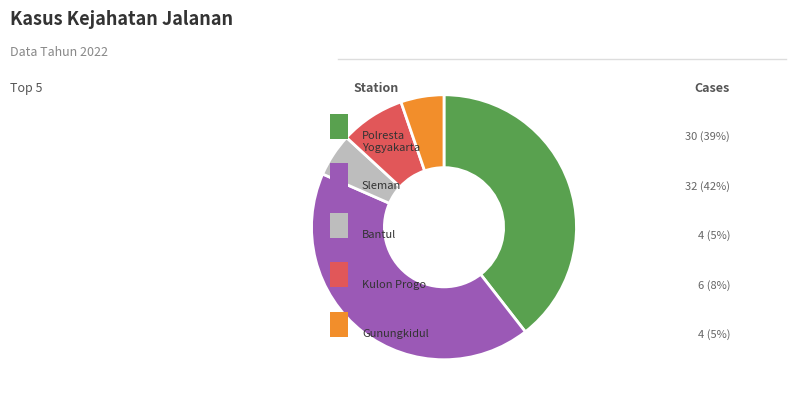

Does any single category account for the majority?

No